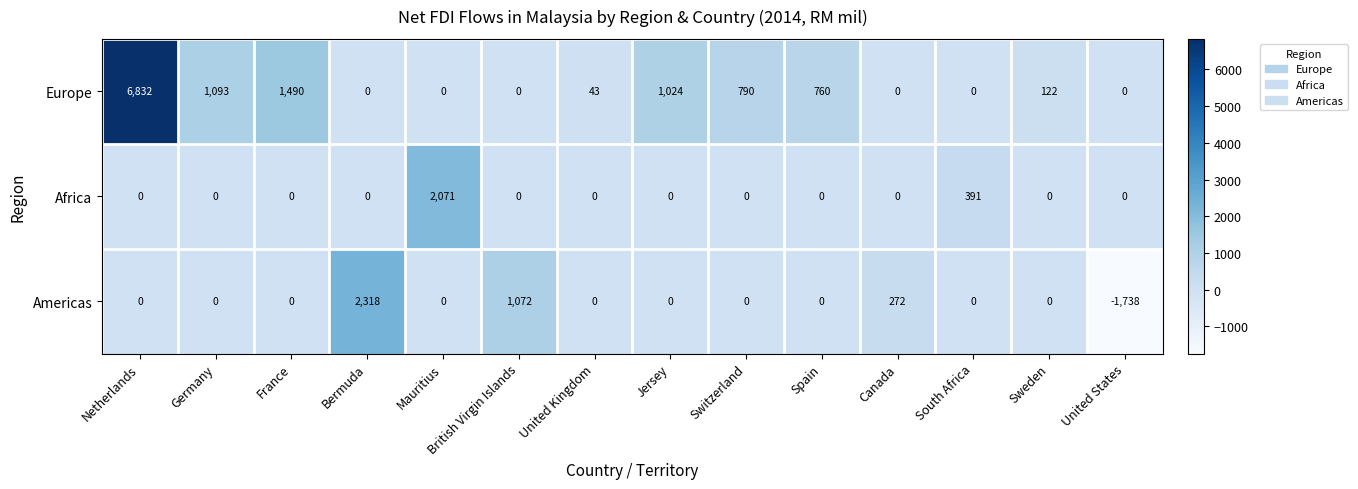

Which series has the largest total across all categories?

Europe